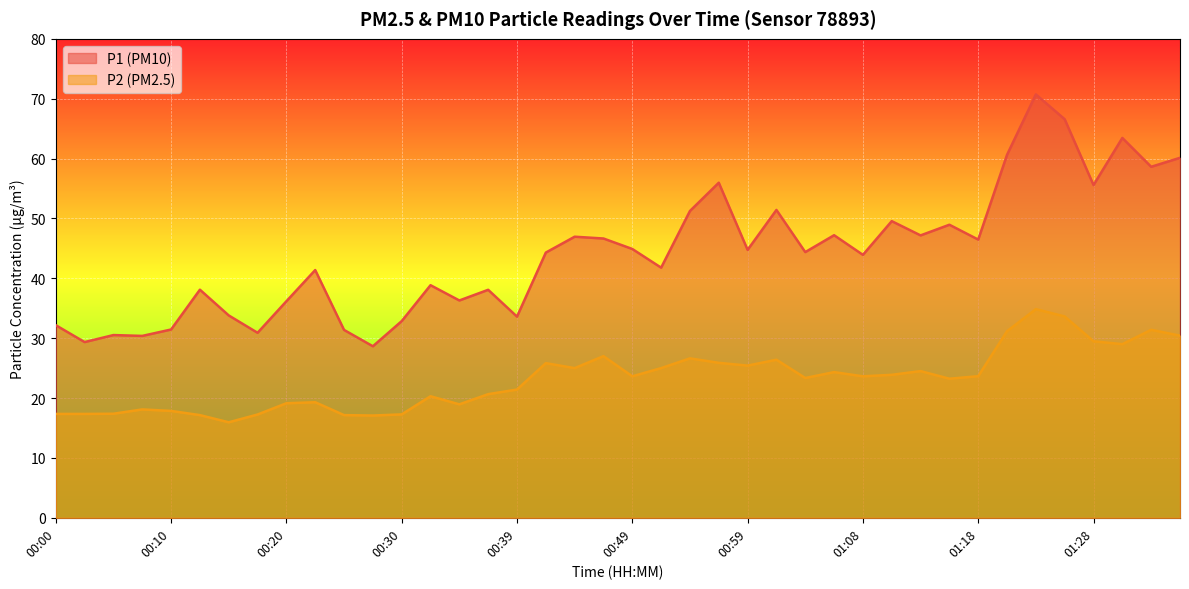

Reading left to right, extract all data points from this chart.

P1: 00:00=32.2	00:03=29.4	00:05=30.5	00:08=30.4	00:10=31.4	00:12=38.1	00:15=33.8	00:17=30.9	00:20=36.2	00:22=41.4	00:25=31.4	00:27=28.6	00:30=32.9	00:32=38.9	00:34=36.3	00:37=38.1	00:39=33.6	00:42=44.3	00:44=47.0	00:47=46.6	00:49=44.9	00:51=41.8	00:54=51.2	00:56=56.0	00:59=44.8	01:01=51.4	01:03=44.4	01:06=47.2	01:08=43.9	01:11=49.5	01:13=47.2	01:16=49.0	01:18=46.5	01:21=60.6	01:23=70.7	01:25=66.6	01:28=55.6	01:30=63.5	01:33=58.6	01:35=60.1
P2: 00:00=17.4	00:03=17.4	00:05=17.4	00:08=18.1	00:10=17.9	00:12=17.1	00:15=15.9	00:17=17.2	00:20=19.1	00:22=19.3	00:25=17.1	00:27=17.1	00:30=17.3	00:32=20.3	00:34=18.9	00:37=20.6	00:39=21.4	00:42=25.8	00:44=25.0	00:47=27.0	00:49=23.6	00:51=25.0	00:54=26.6	00:56=25.9	00:59=25.4	01:01=26.4	01:03=23.4	01:06=24.3	01:08=23.6	01:11=23.9	01:13=24.5	01:16=23.2	01:18=23.6	01:21=31.2	01:23=34.9	01:25=33.6	01:28=29.5	01:30=29.0	01:33=31.4	01:35=30.4